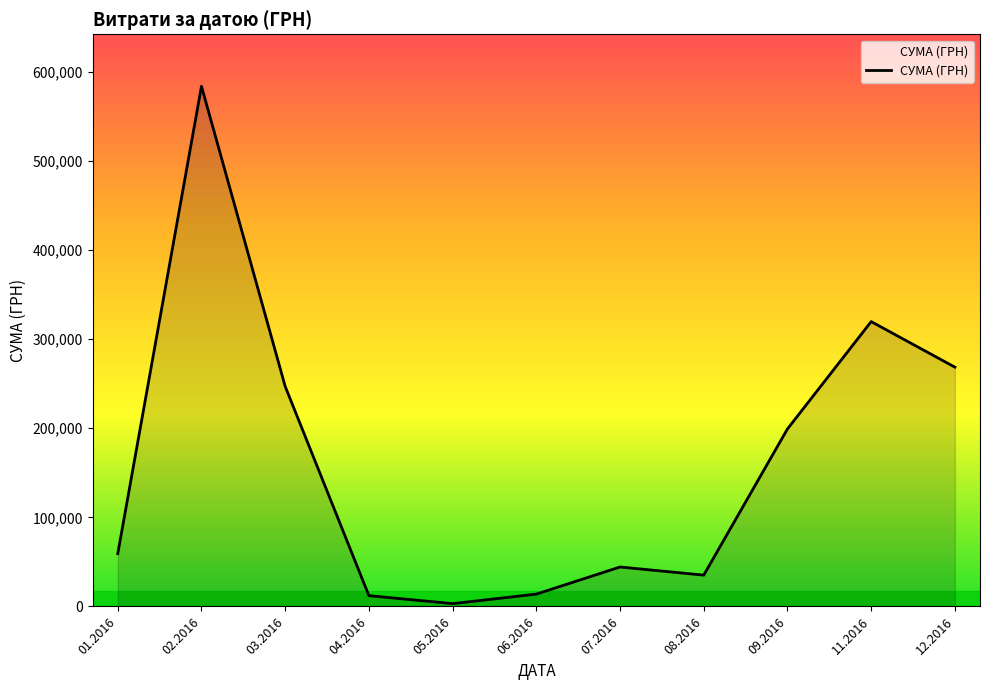

What is the average value?

162301.0